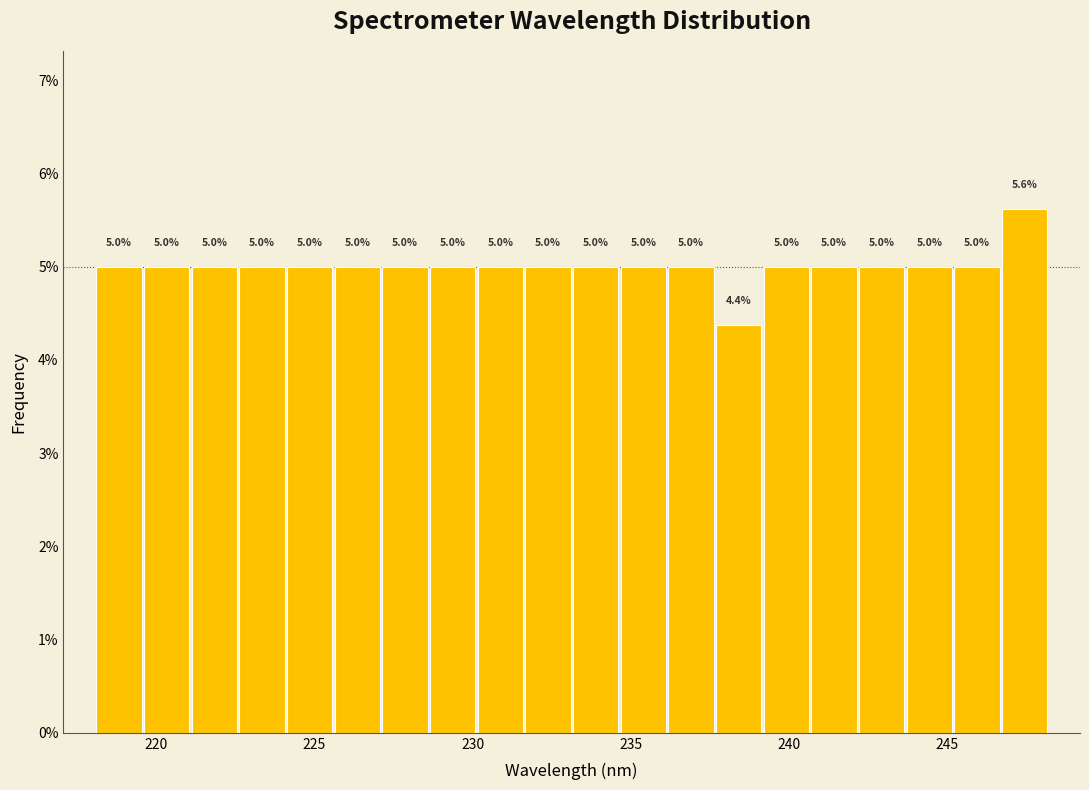

Around what value on the x-axis is the tallest bar? Give the approximate position of its centre, as read against the axis.

247.5